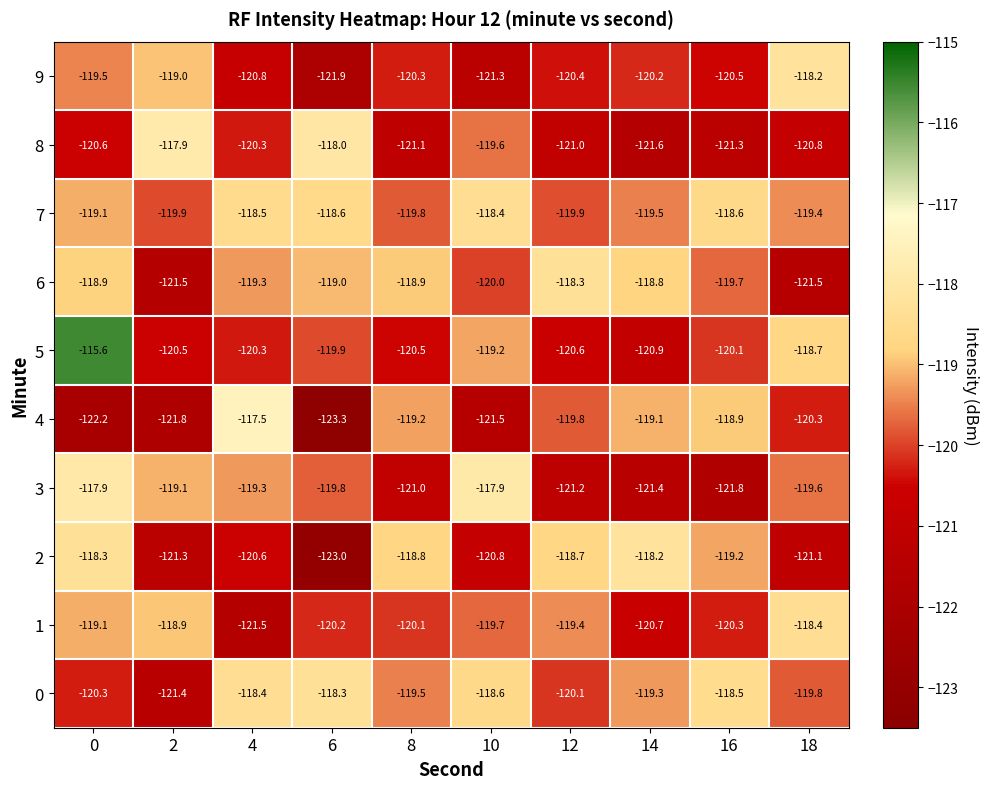

What is the maximum value shown in the chart?

-115.6